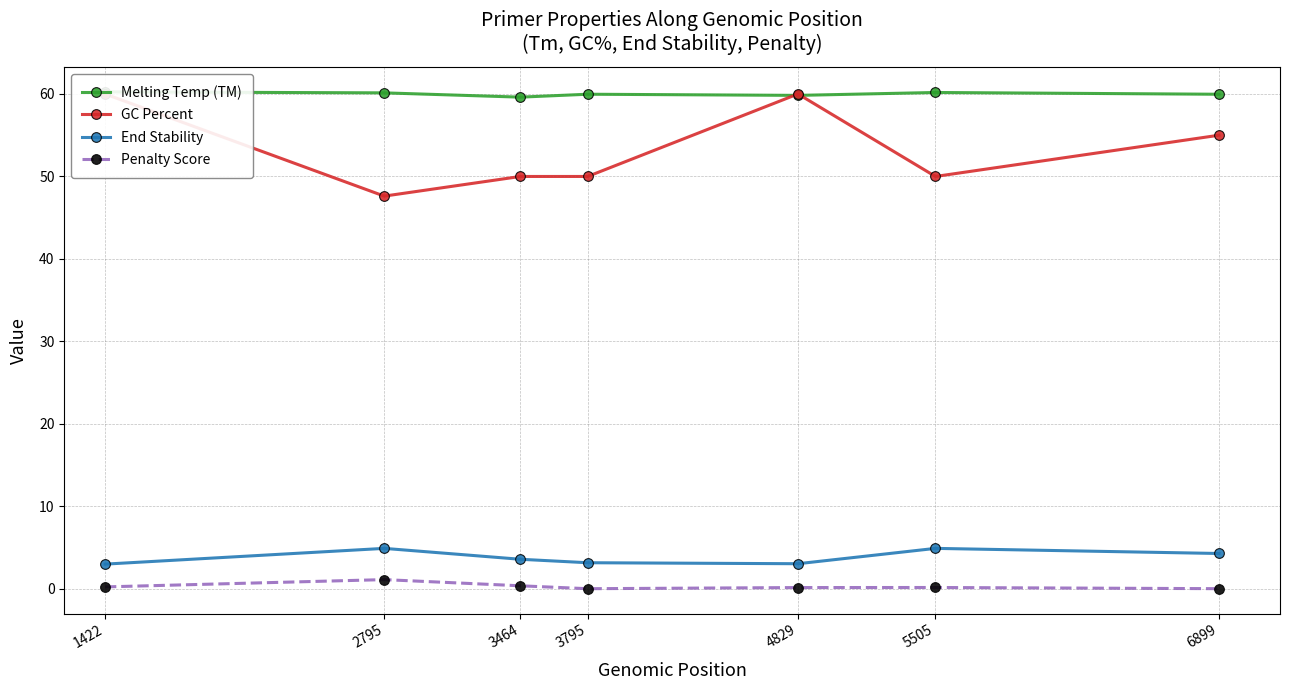

What is the difference between the maximum and second lowest values in the Melting Temp (TM) series?

0.4